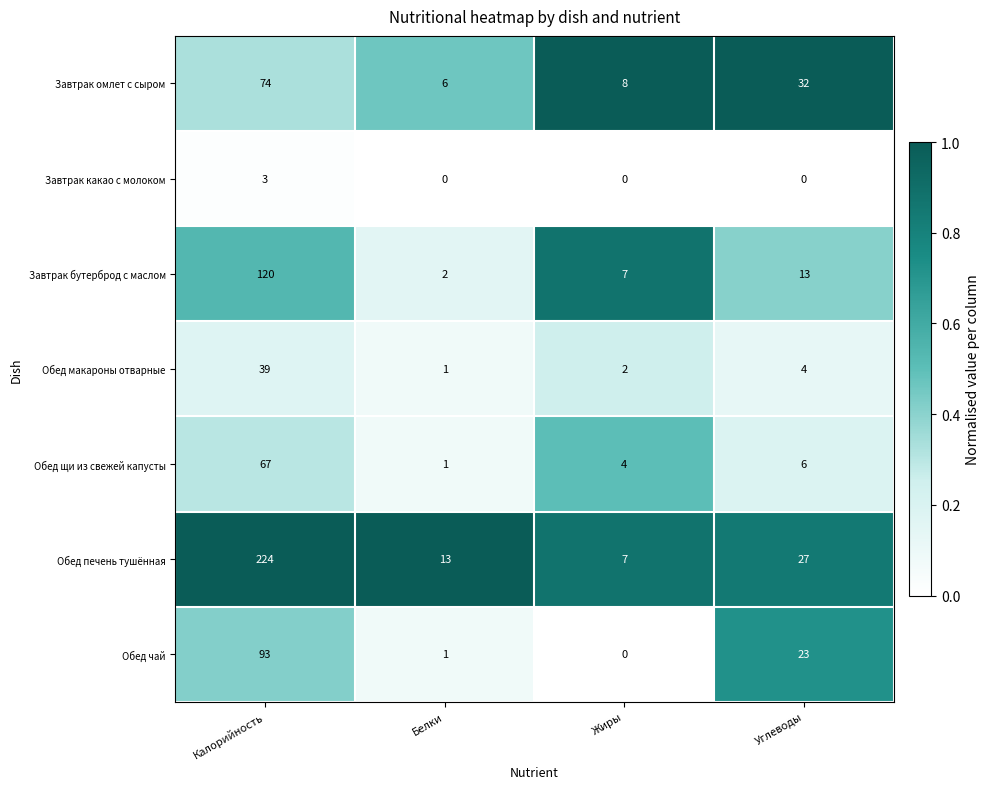

At which category is the sum across all series the highest?

Калорийность